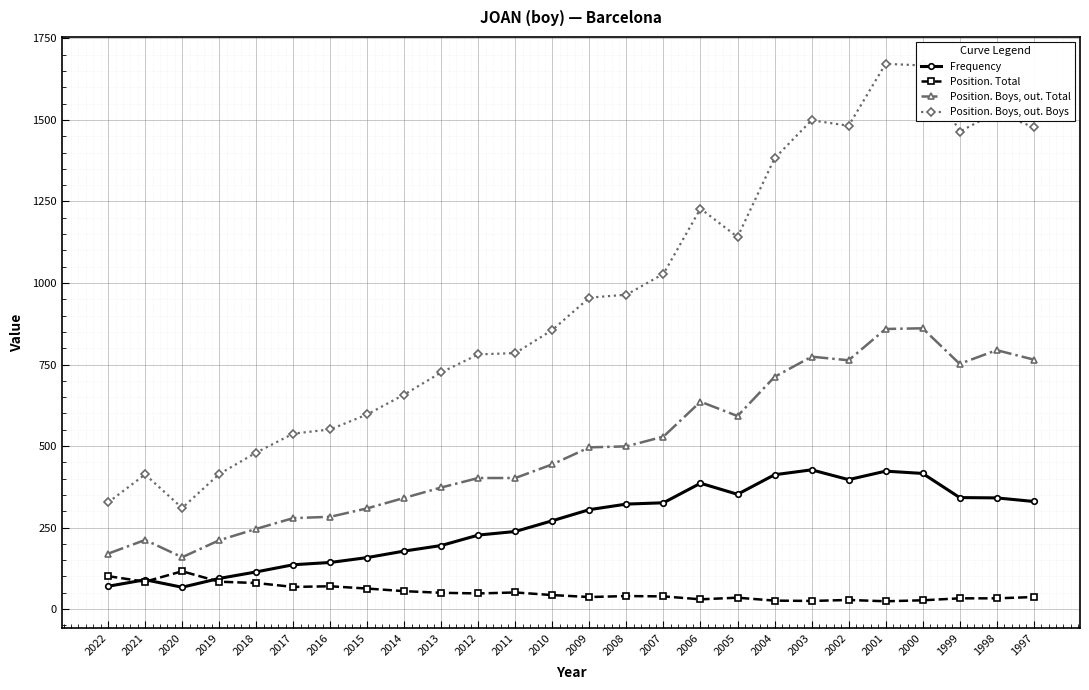

The value of Position. Boys, out. Total at 2009 is 661. True or false?

False